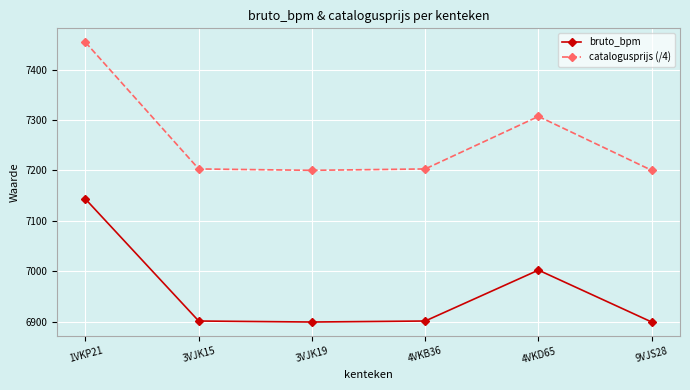

What is the highest value of the catalogusprijs (/4) series?

7454.0